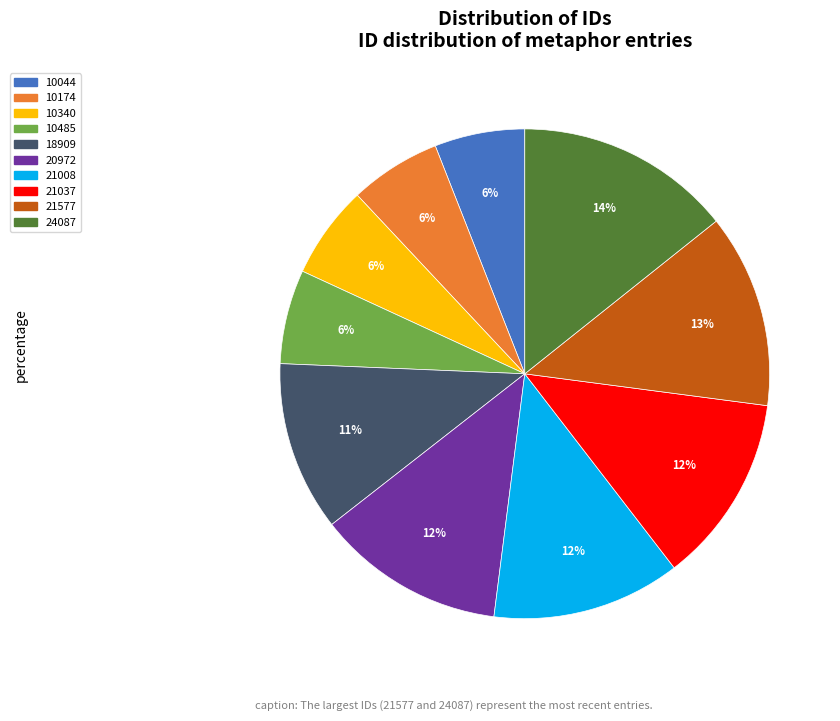

Which category has the biggest portion of the pie?

24087